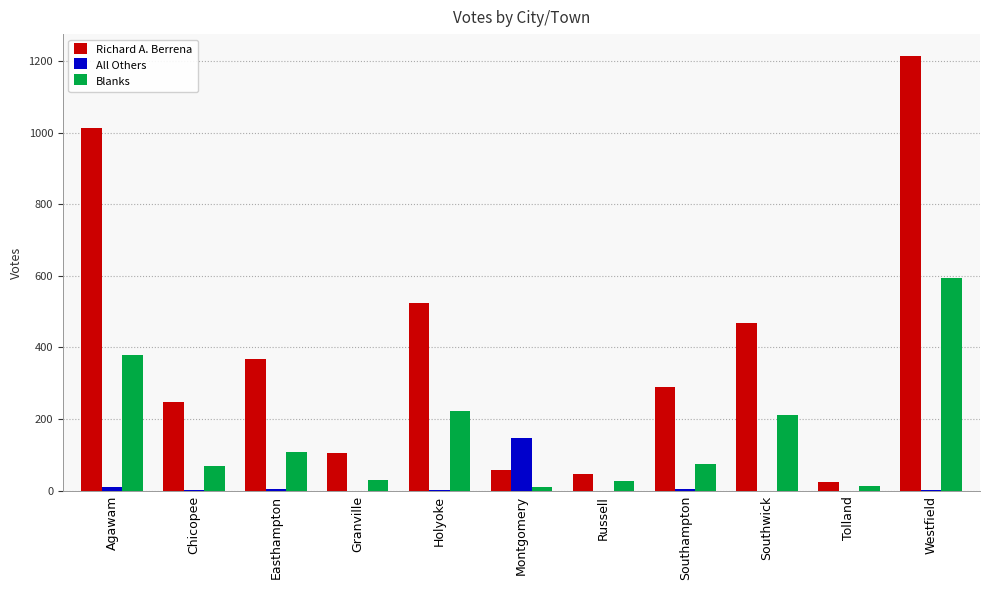

At which category is the sum across all series the highest?

Westfield